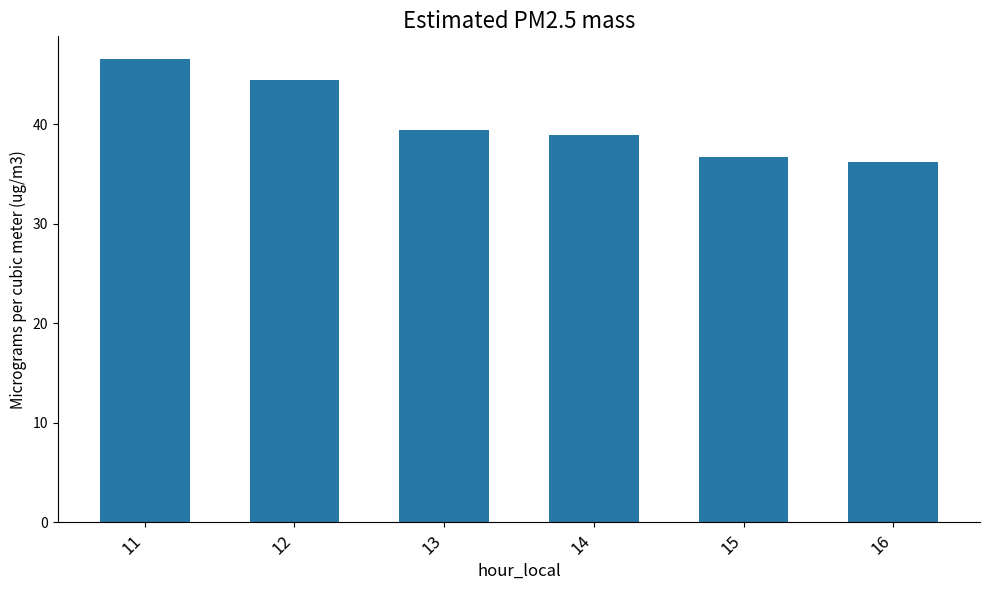

What is the minimum value shown in the chart?

36.2